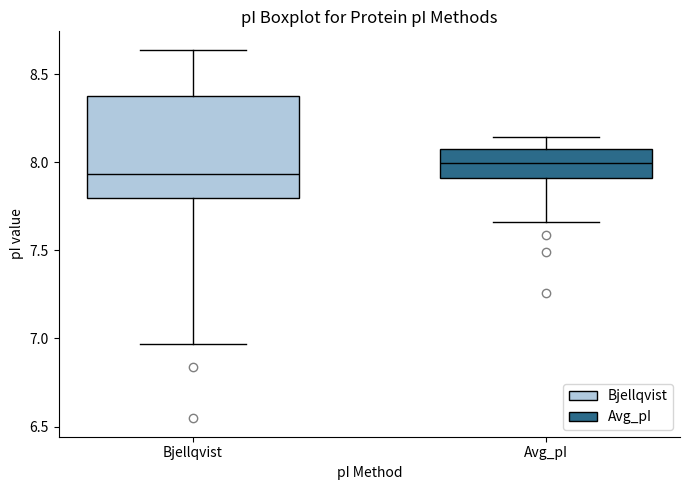

Reading left to right, transcribe this box plot: for each box, give where its median line is, the range the box spans, and where its two whiskers end, as read against the y-axis. The values are not printed on the chart, so give them approximately, as read against the axis.

Bjellqvist: median 7.95, box 7.80 to 8.40, whiskers 6.95 to 8.65
Avg_pI: median 8.00, box 7.90 to 8.10, whiskers 7.65 to 8.15